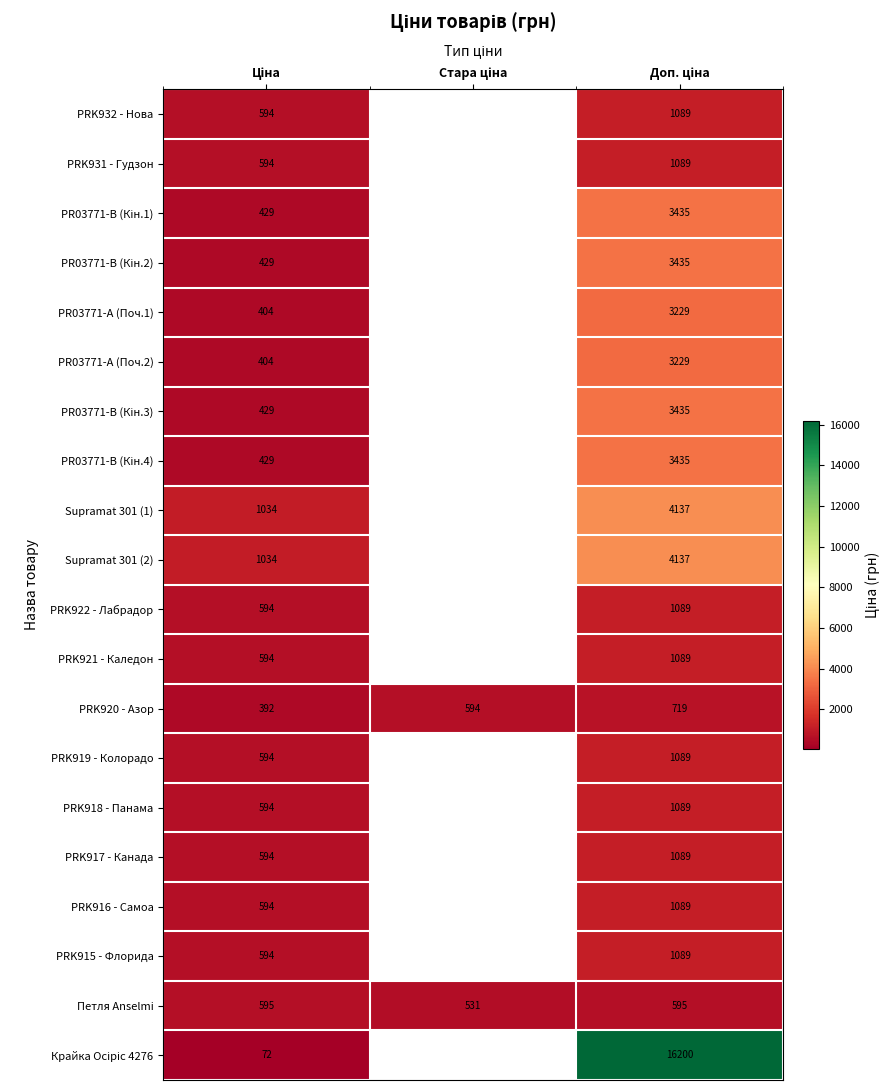

Which series has the widest spread of values?

Крайка Осіріс 4276